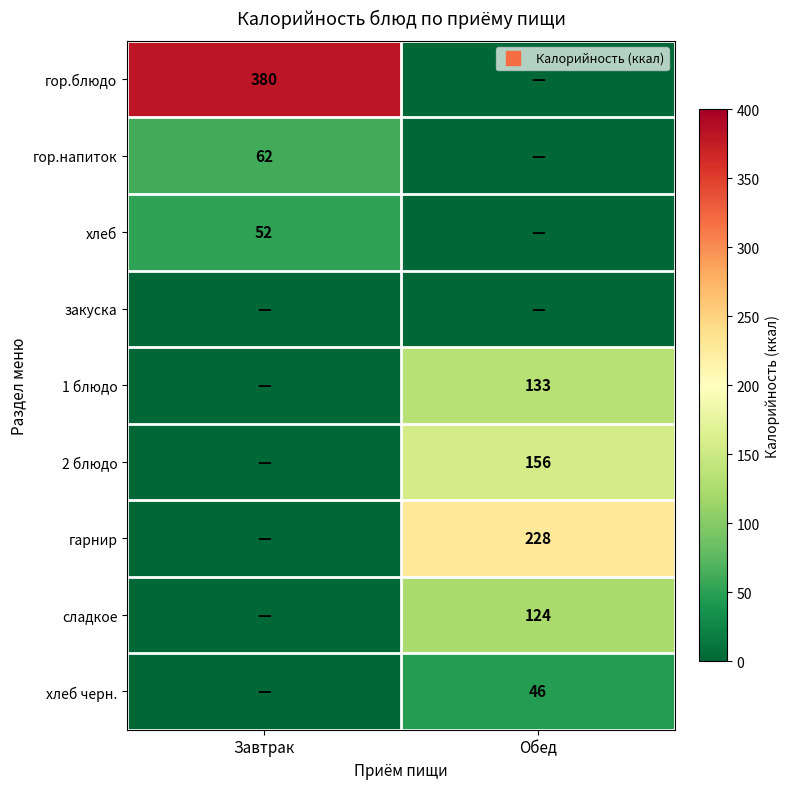

The закуска series shows 0 at Обед. True or false?

True